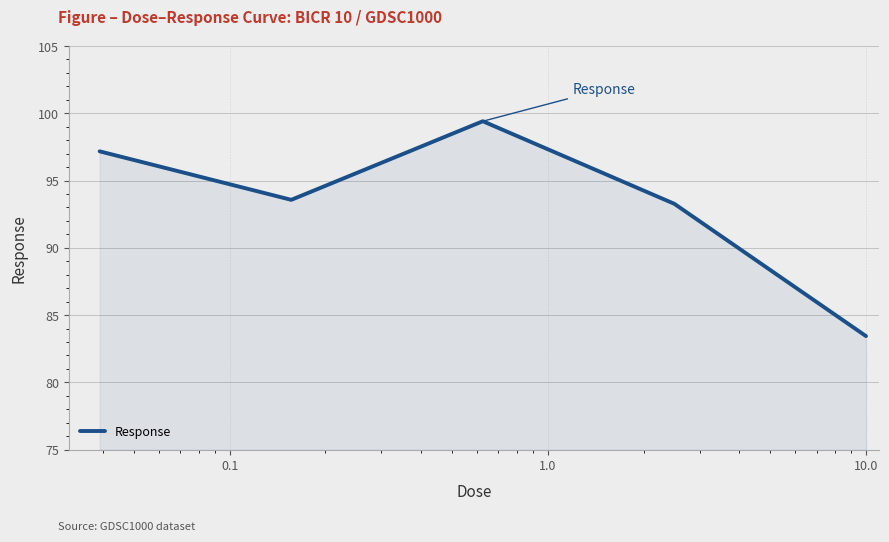

What is the maximum value shown in the chart?

99.4